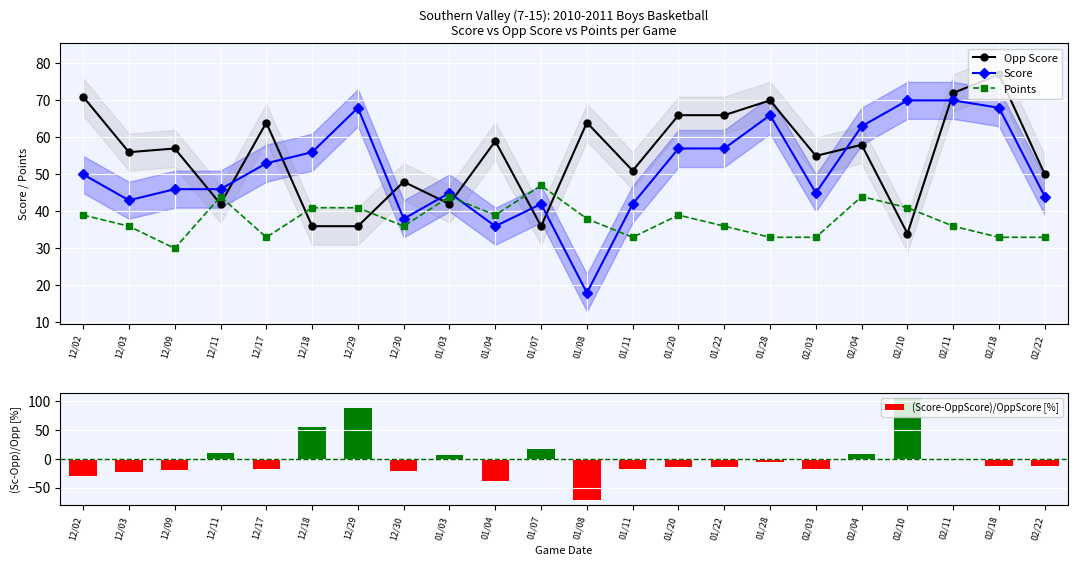

What position from the left is 12/11?

4